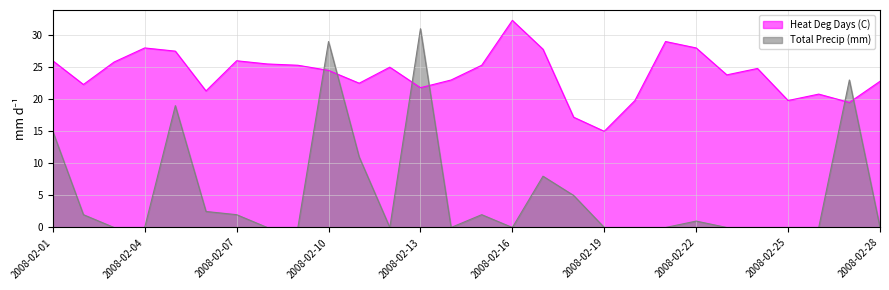

Reading right to left, what are all the values shown in this chart?

Heat Deg Days (C): 22.8	19.5	20.8	19.8	24.8	23.8	28.0	29.0	19.8	15.0	17.2	27.8	32.3	25.3	23.0	21.8	25.0	22.5	24.5	25.3	25.5	26.0	21.3	27.5	28.0	25.8	22.3	26.0
Total Precip (mm): 0.0	23.0	0.0	0.0	0.0	0.0	1.0	0.0	0.0	0.0	5.0	8.0	0.0	2.0	0.0	31.0	0.0	11.0	29.0	0.0	0.0	2.0	2.5	19.0	0.0	0.0	2.0	15.0